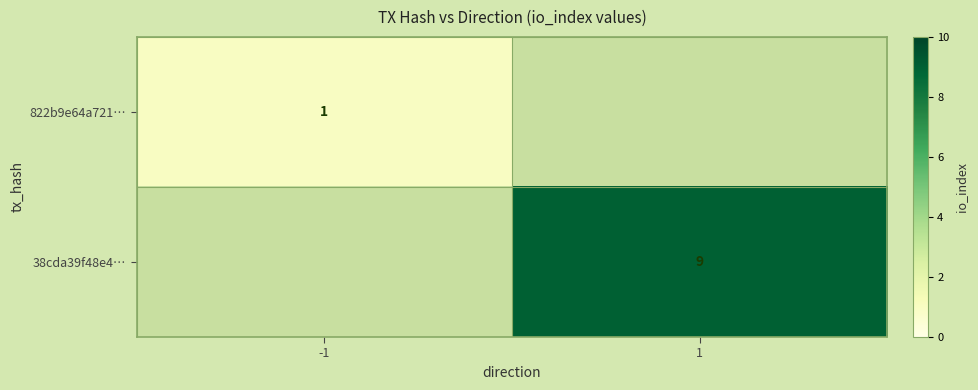

What is the maximum value shown in the chart?

9.0